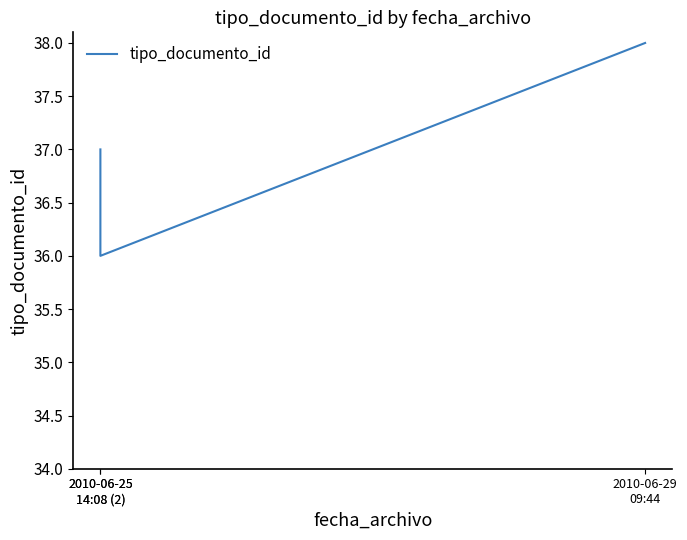

What is the greatest value displayed?

38